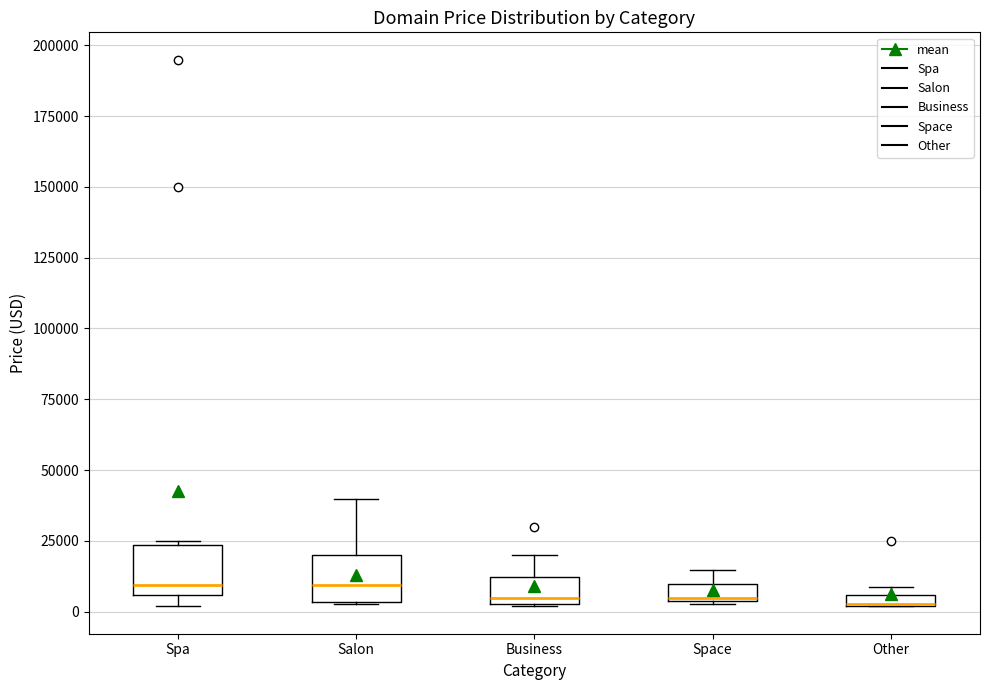

Where does the median line of the box for Spa sit on the y-axis? The values are not printed on the chart, so give them approximately, as read against the axis.

10000